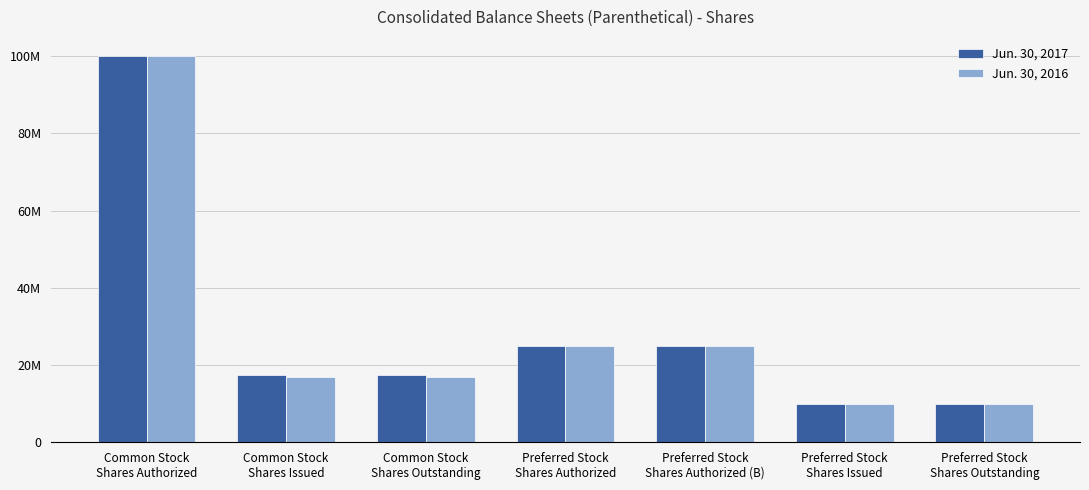

What is the minimum value for Jun. 30, 2017?

10000000